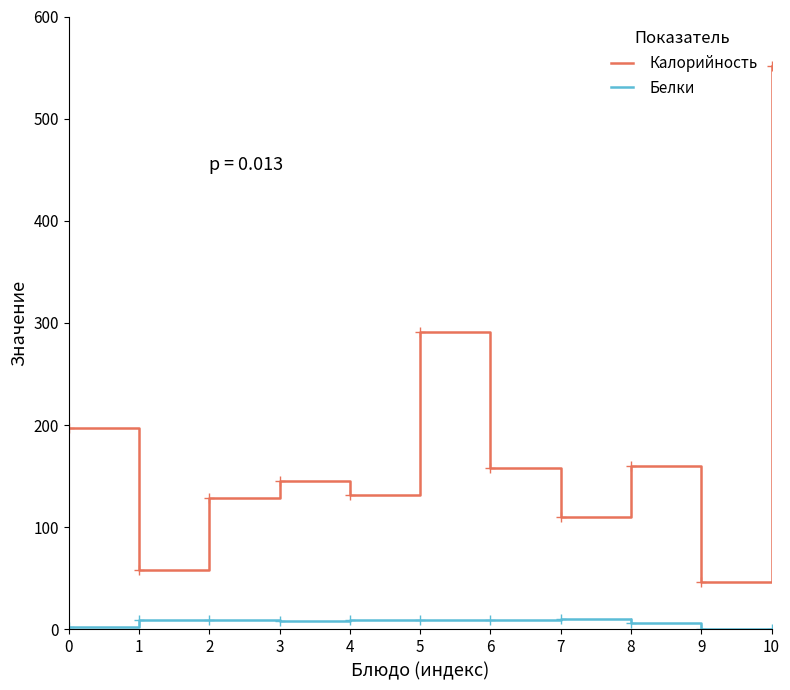

What is the total value across all series at 3?

153